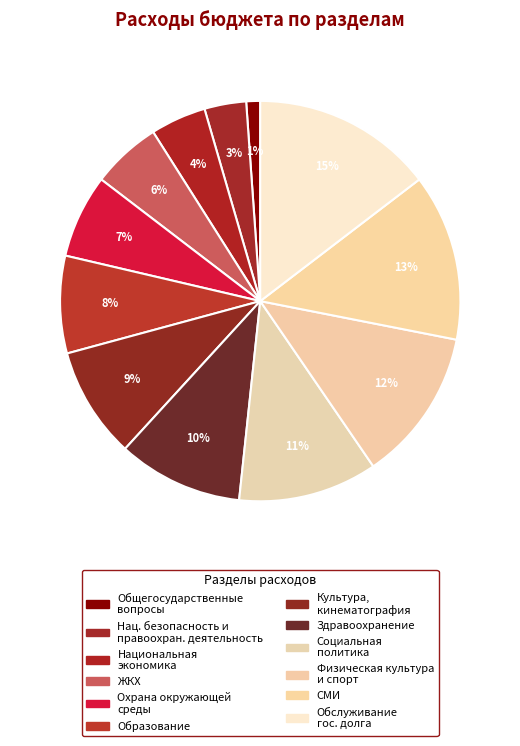

Which slice is the largest?

Обслуживание государственного и муниципального долга